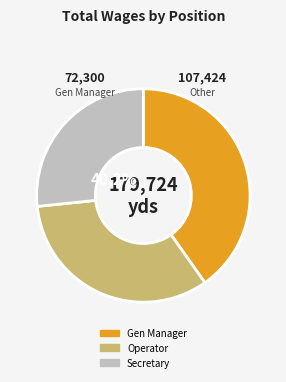

How many segments does this pie chart have?

3